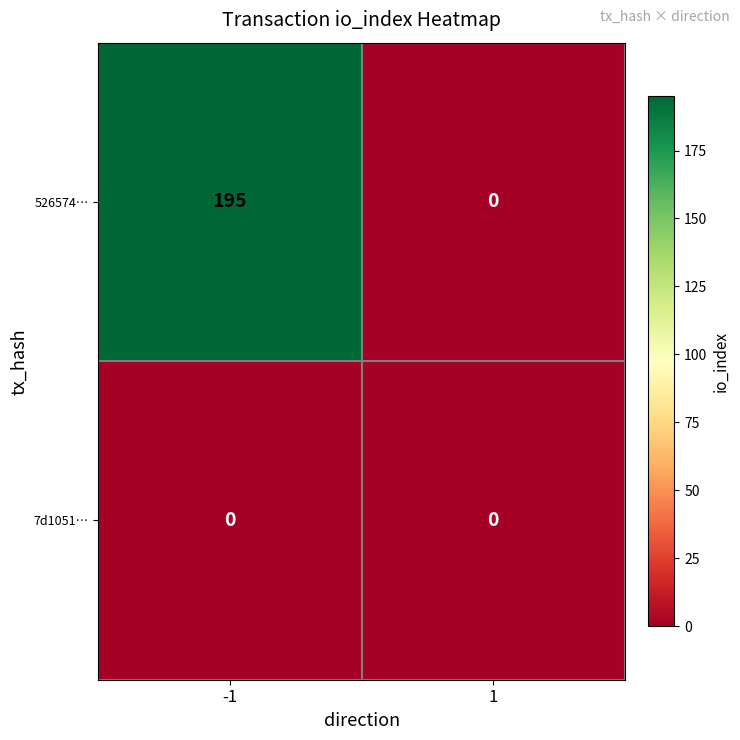

How many distinct data groups are displayed?

2